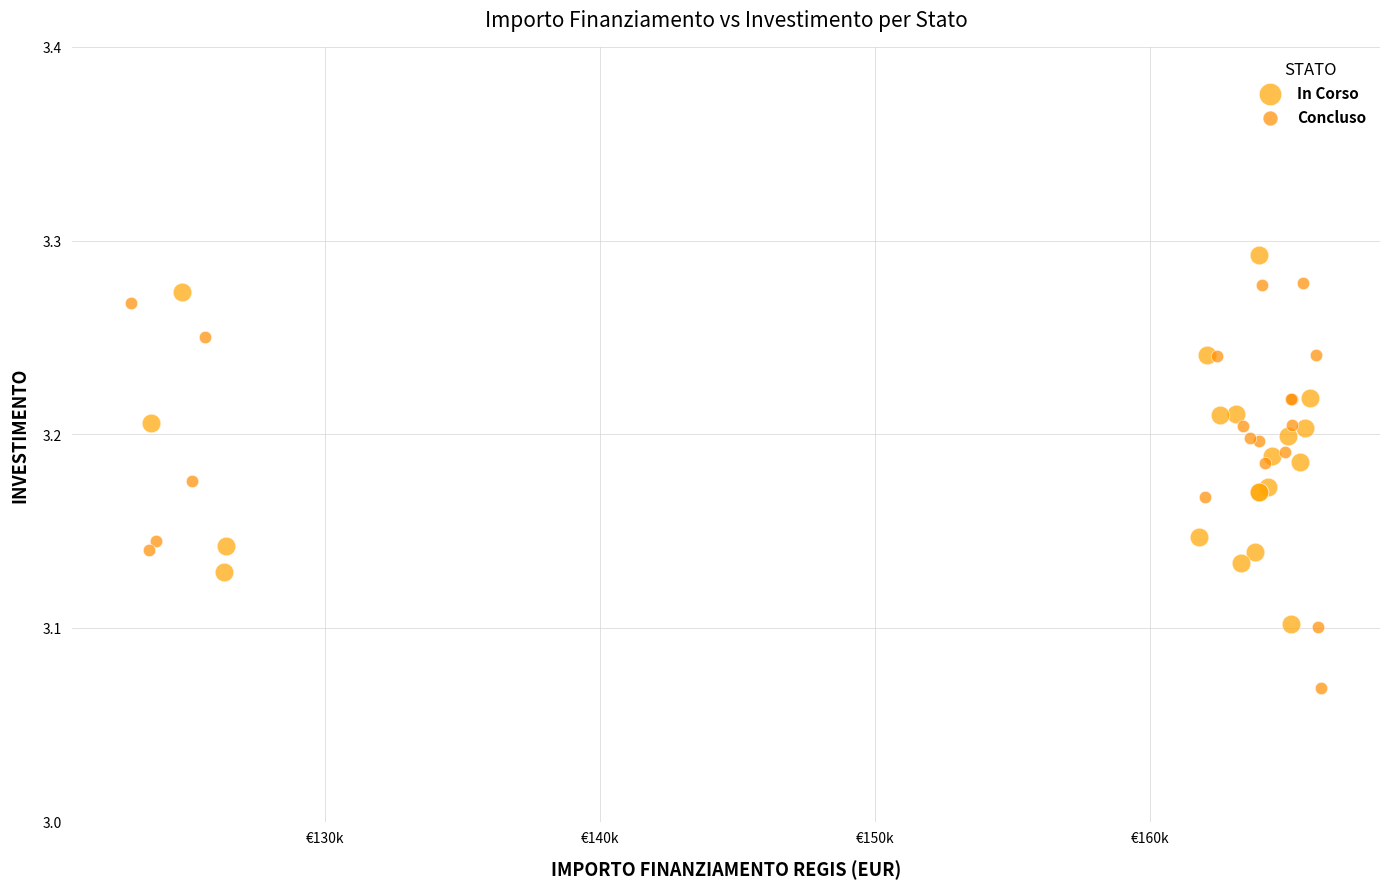

Which series reaches the minimum Y coordinate?

Concluso